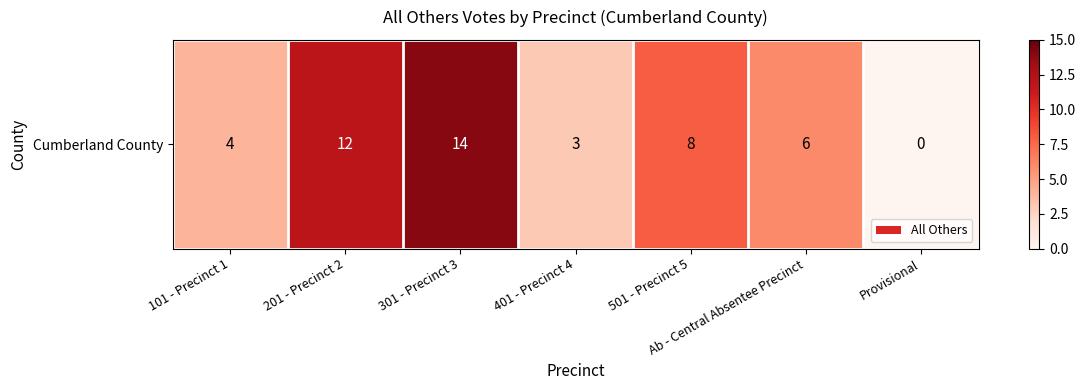

What is the difference between the second highest and minimum values?

12